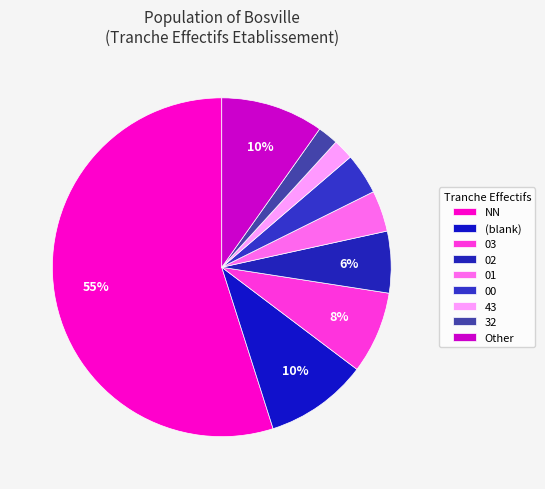

How many slices are in this pie chart?

9